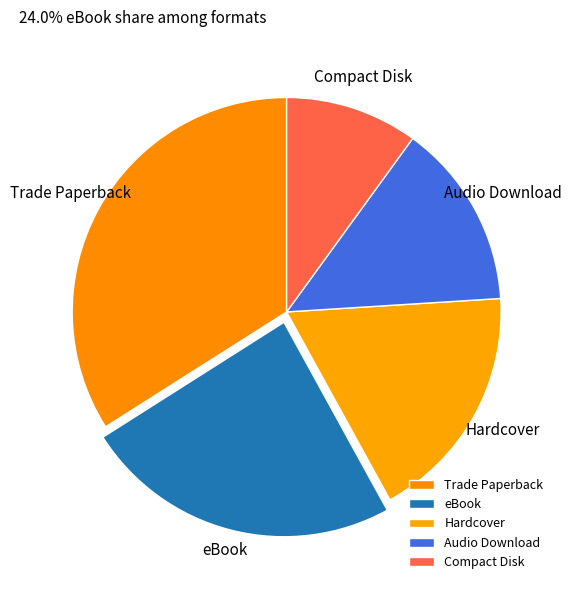

Which category has the biggest portion of the pie?

Trade Paperback